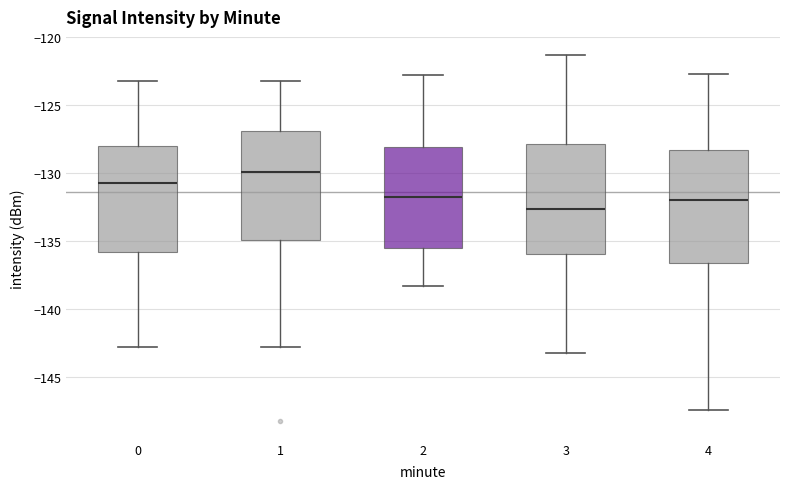

Reading left to right, transcribe this box plot: for each box, give where its median line is, the range the box spans, and where its two whiskers end, as read against the y-axis. The values are not printed on the chart, so give them approximately, as read against the axis.

0: median -131.0, box -136.0 to -128.0, whiskers -143.0 to -123.0
1: median -130.0, box -135.0 to -127.0, whiskers -143.0 to -123.0
2: median -132.0, box -135.5 to -128.0, whiskers -138.5 to -123.0
3: median -132.5, box -136.0 to -128.0, whiskers -143.0 to -121.5
4: median -132.0, box -136.5 to -128.5, whiskers -147.5 to -122.5